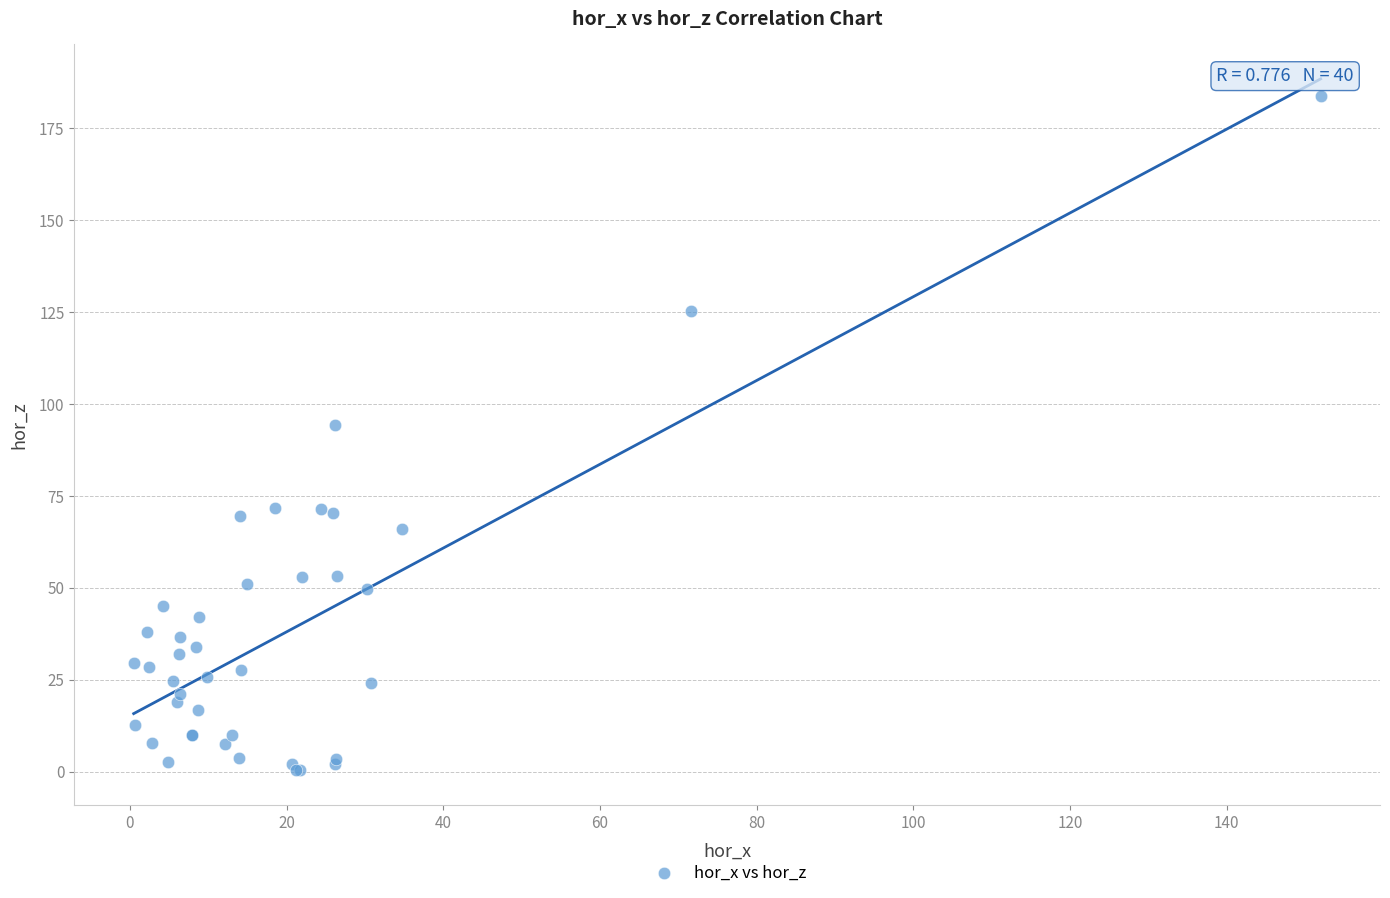

What Y value in the scatter plot is closest to 92?

94.2